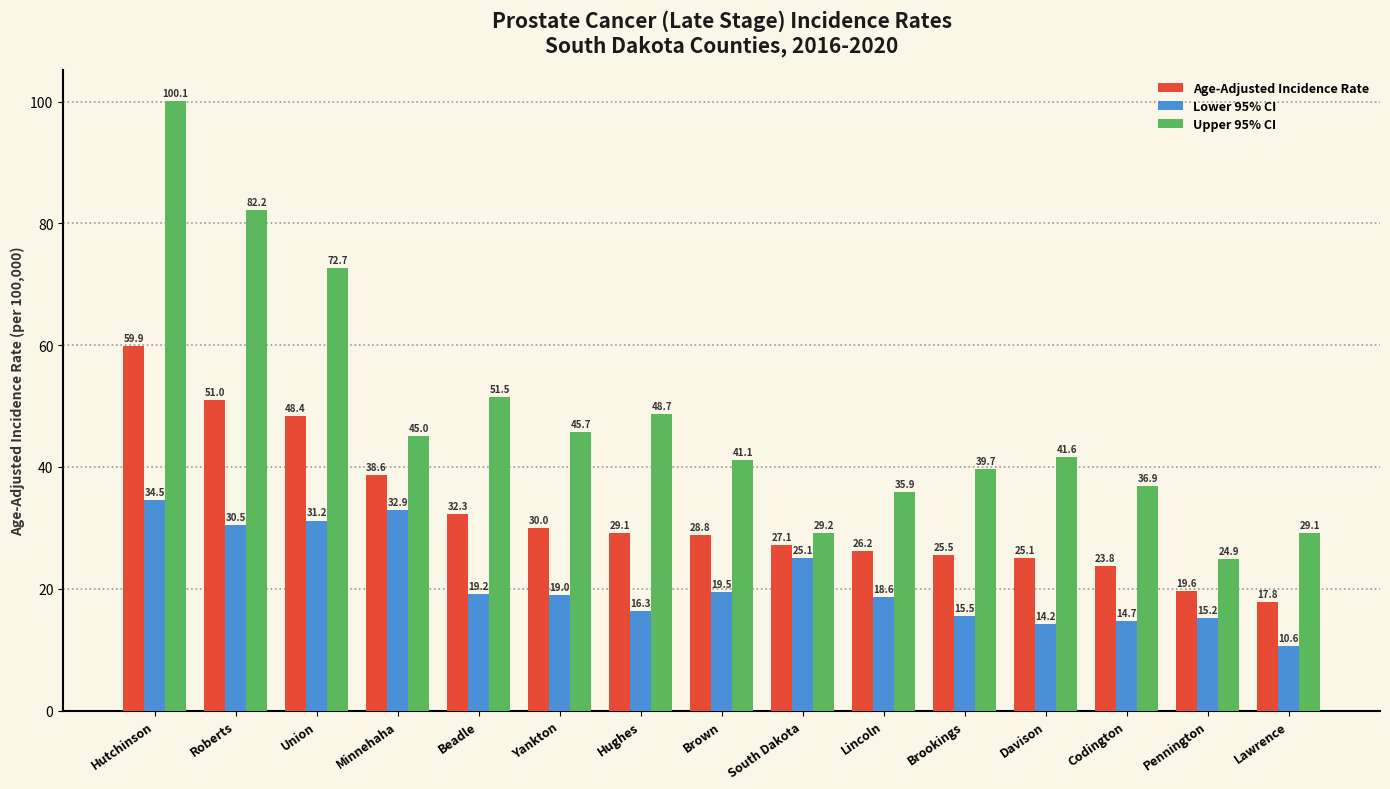

Count the number of categories in the chart.

15